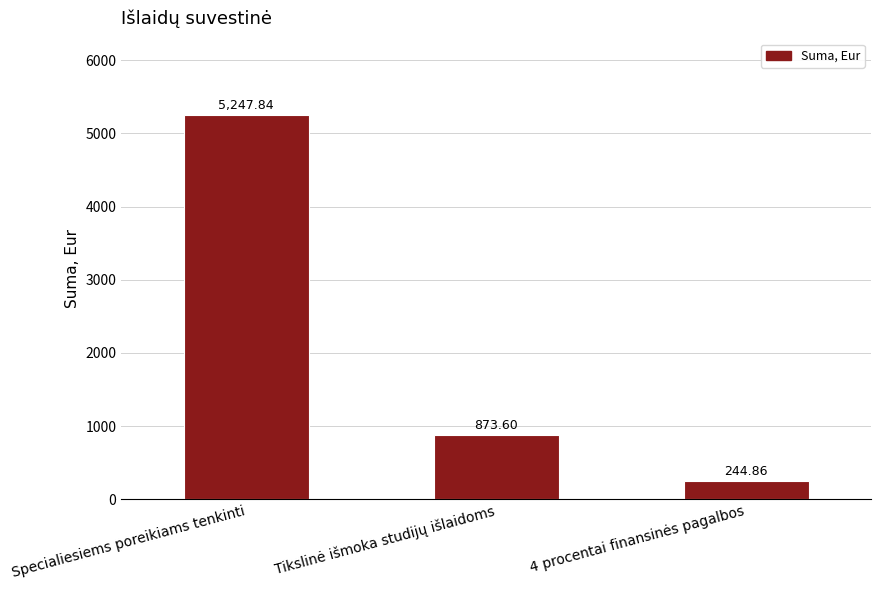

Count the number of values greater than 873.

2